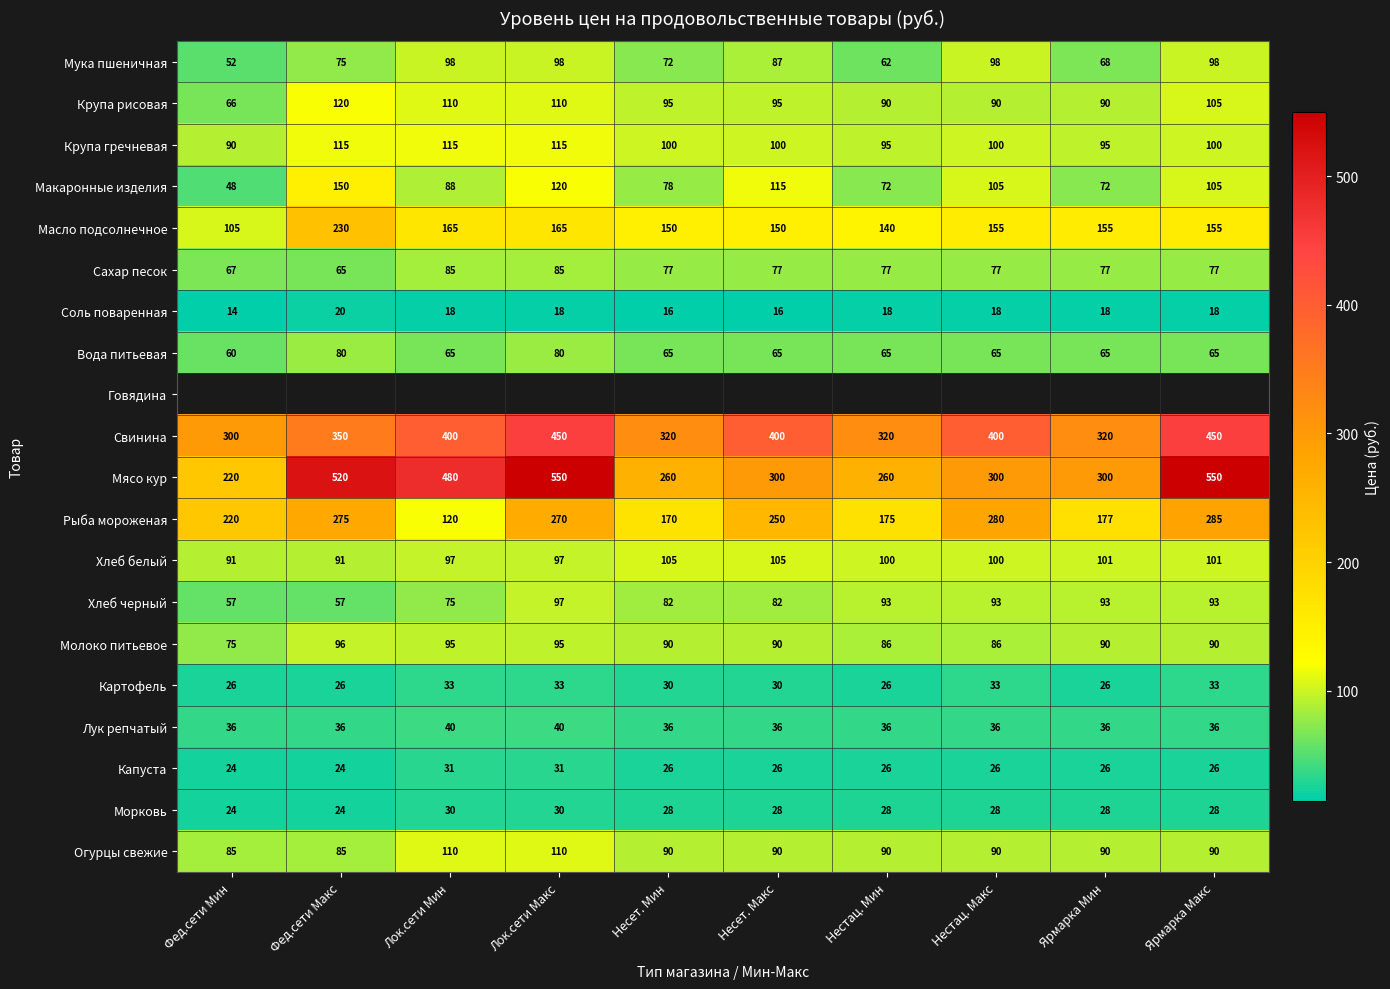

Count the Хлеб черный values in the range 75 to 93.

7